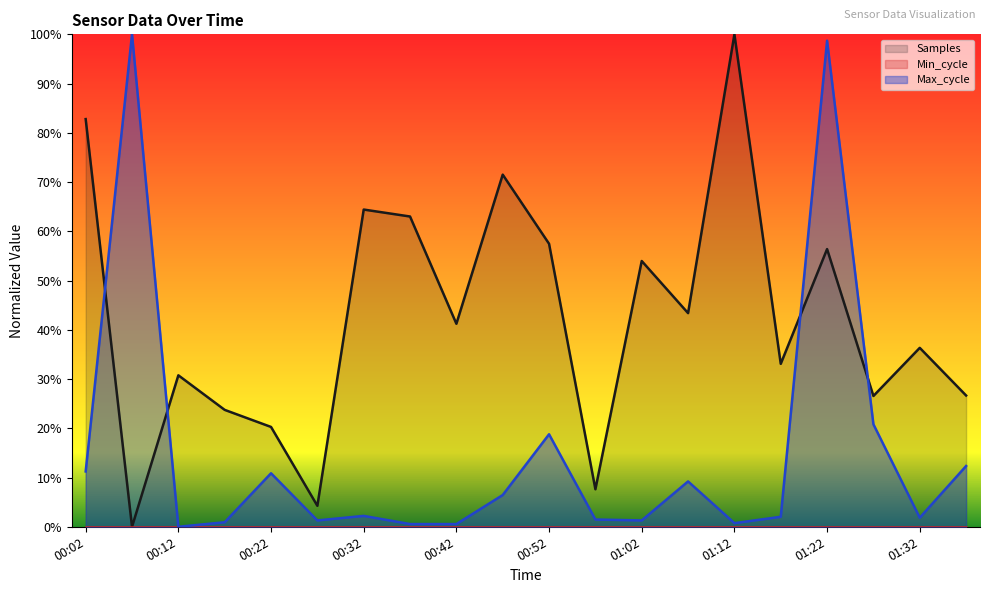

Rank the series by their maximum value, from lowest to highest.

Samples, Max_cycle